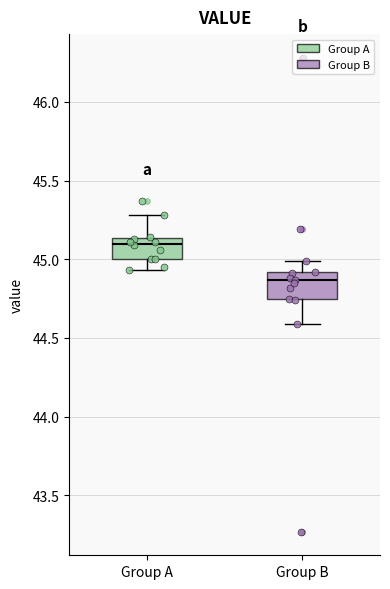

Reading left to right, transcribe this box plot: for each box, give where its median line is, the range the box spans, and where its two whiskers end, as read against the y-axis. The values are not printed on the chart, so give them approximately, as read against the axis.

Group A: median 45.10, box 45.00 to 45.15, whiskers 44.95 to 45.30
Group B: median 44.85, box 44.75 to 44.90, whiskers 44.60 to 45.00